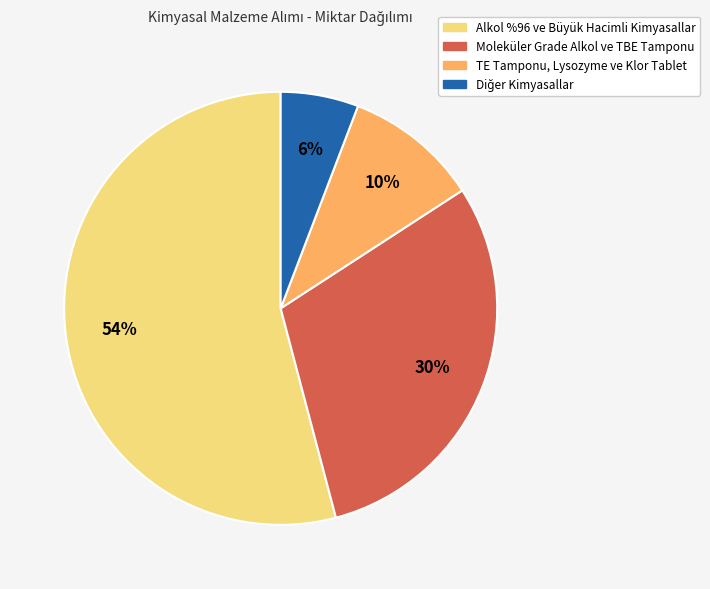

To the nearest percent, what is the average slice percentage?

25%